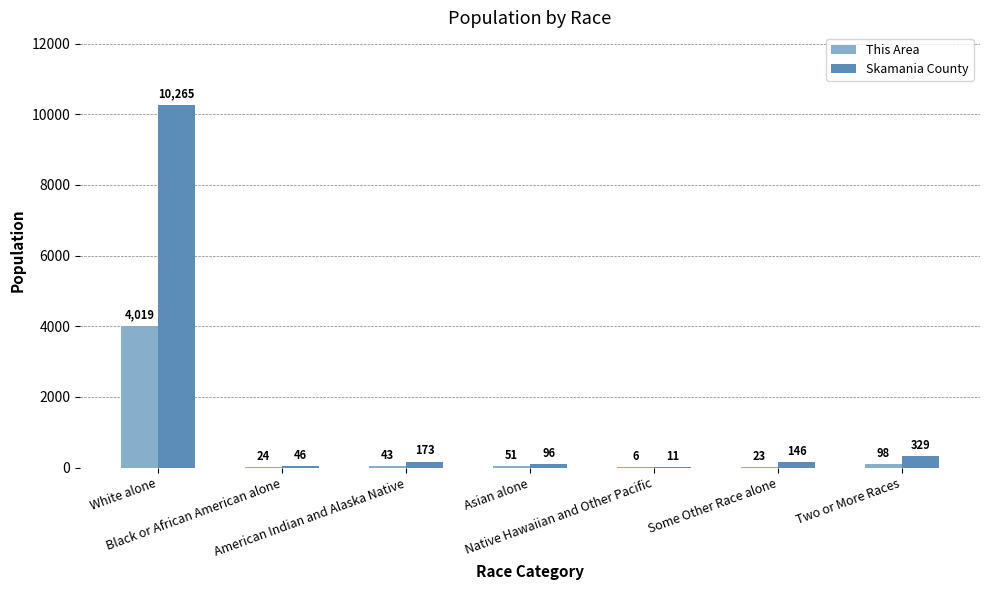

The value of Skamania County at Native Hawaiian and Other Pacific is 11. True or false?

True